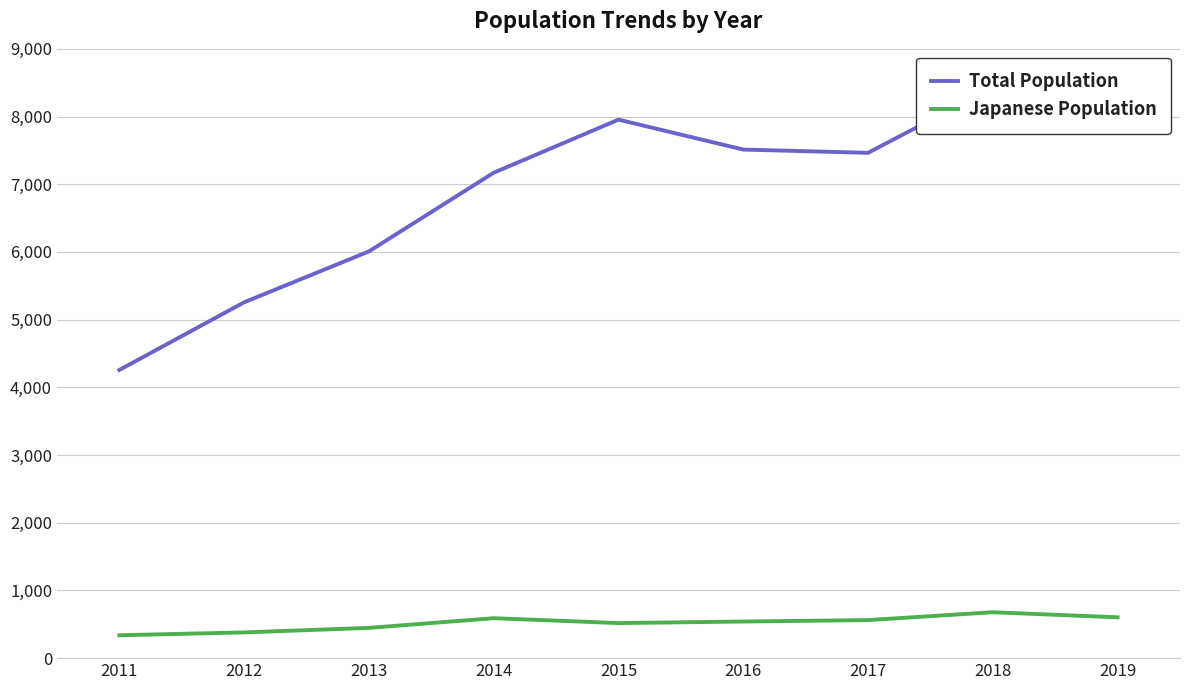

Does the chart have visible grid lines?

Yes